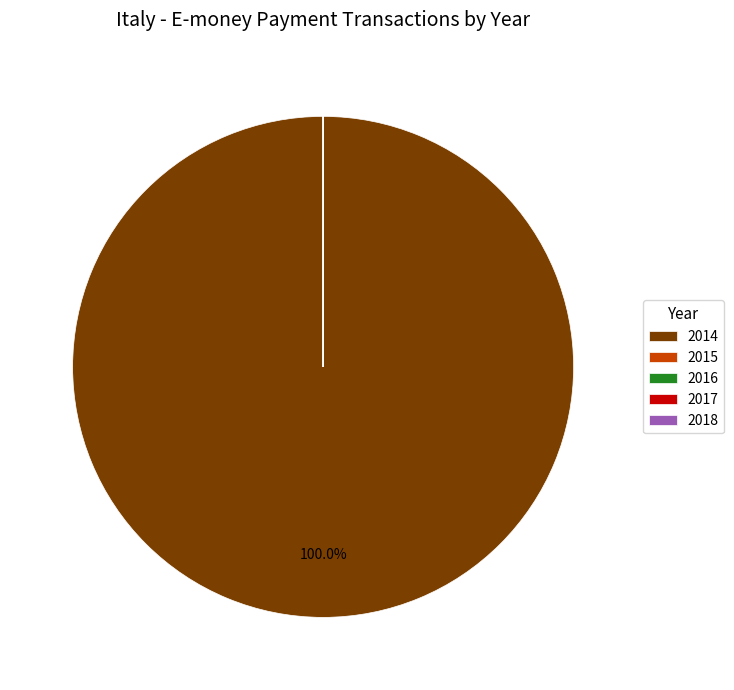

What is the largest slice in the pie chart?

2014